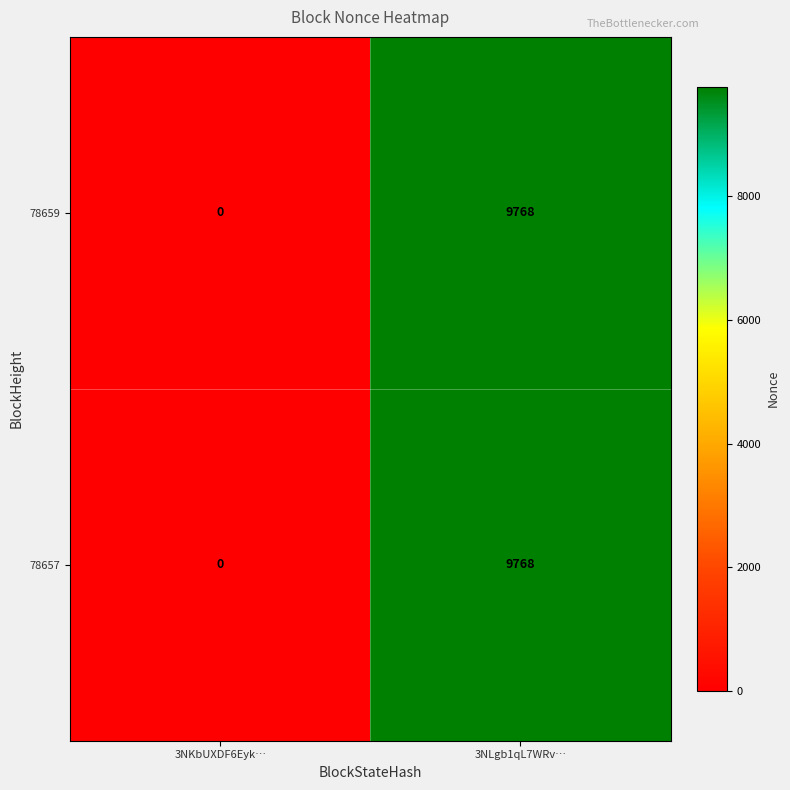

How many values in the 78659 series are below 9768?

1